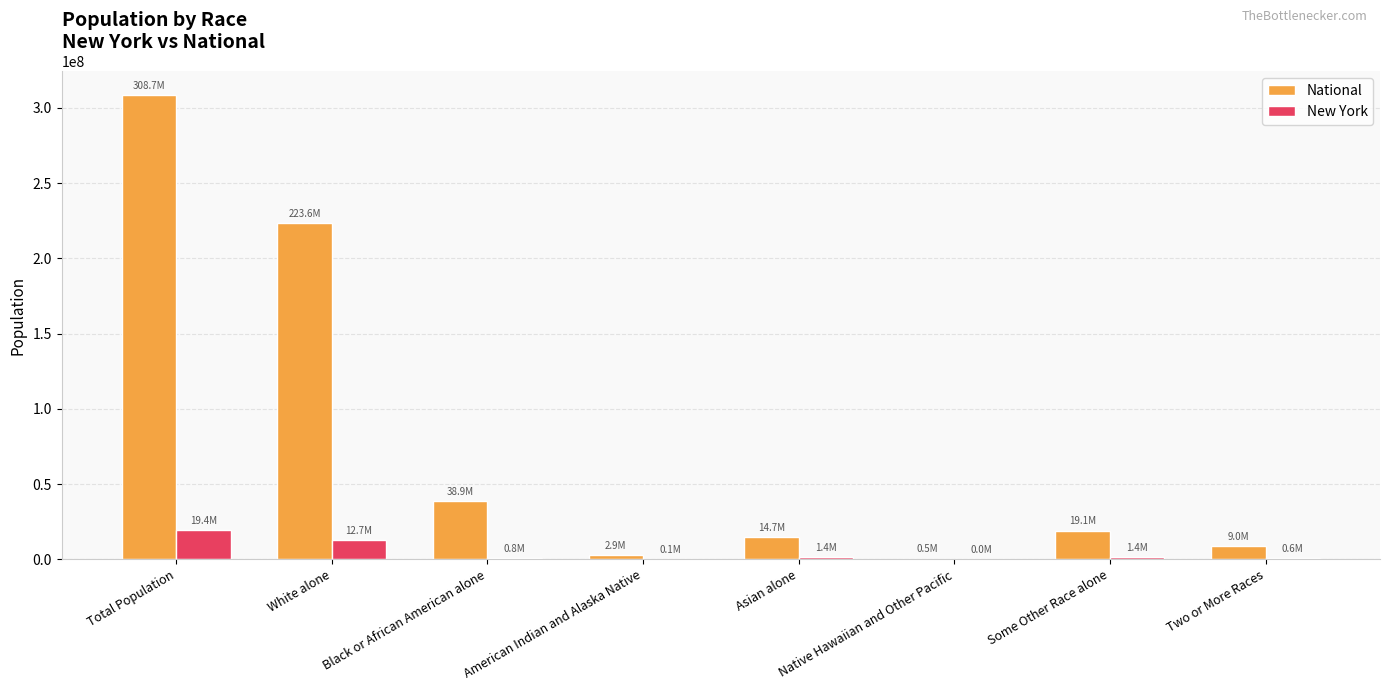

What is the sum of all National values?

617491076